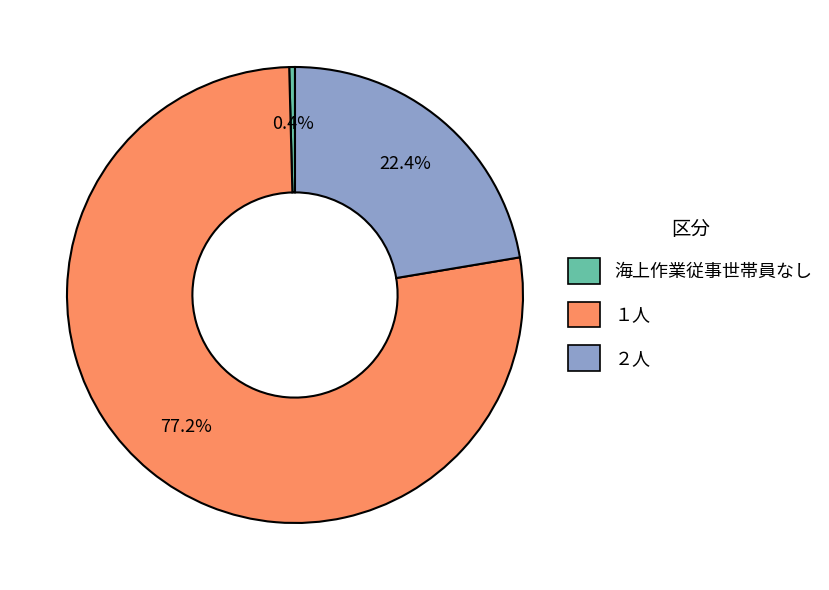

Does 海上作業従事世帯員なし represent more than half of the total?

No